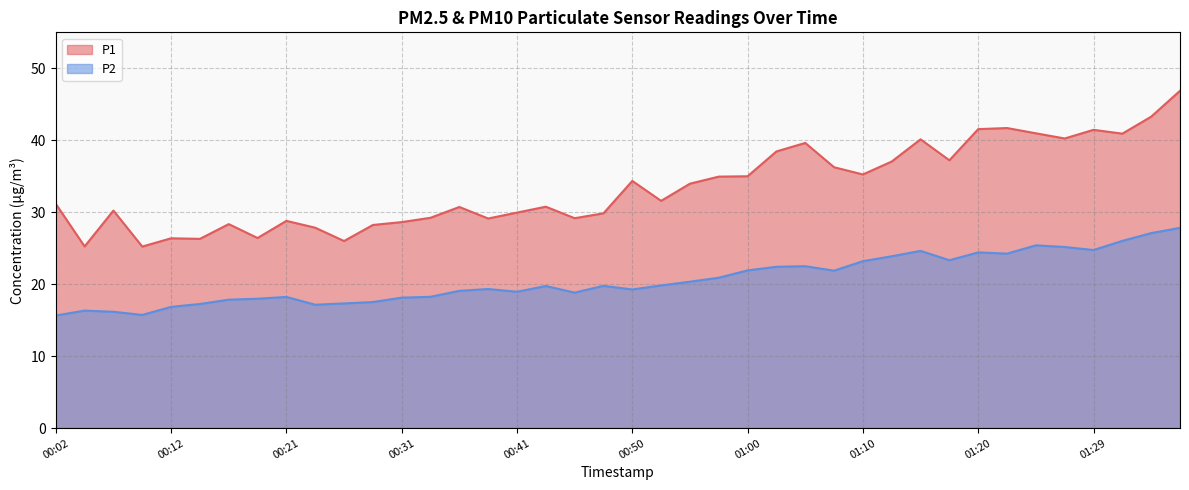

Which series has the largest total across all categories?

P1